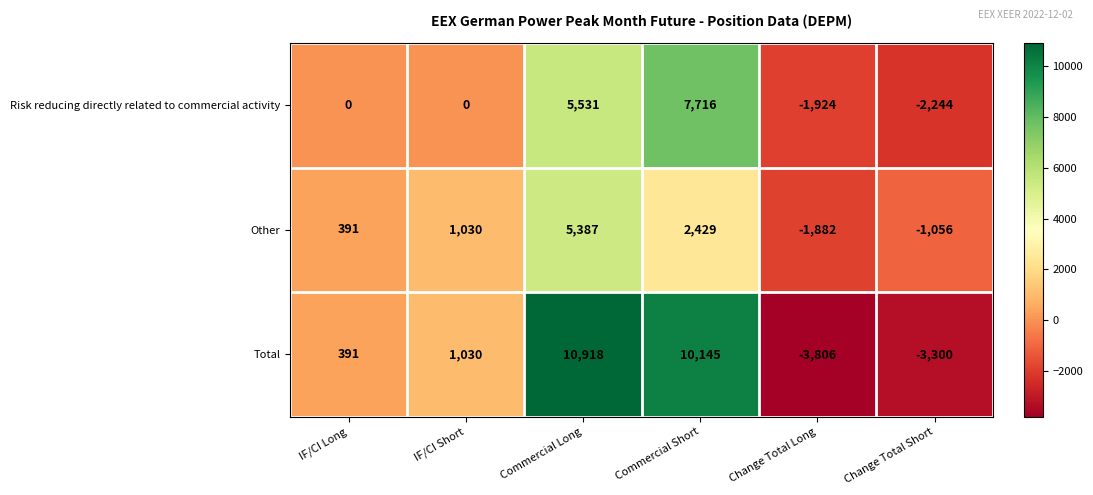

Count the Other values in the range -1056 to 2429.

4